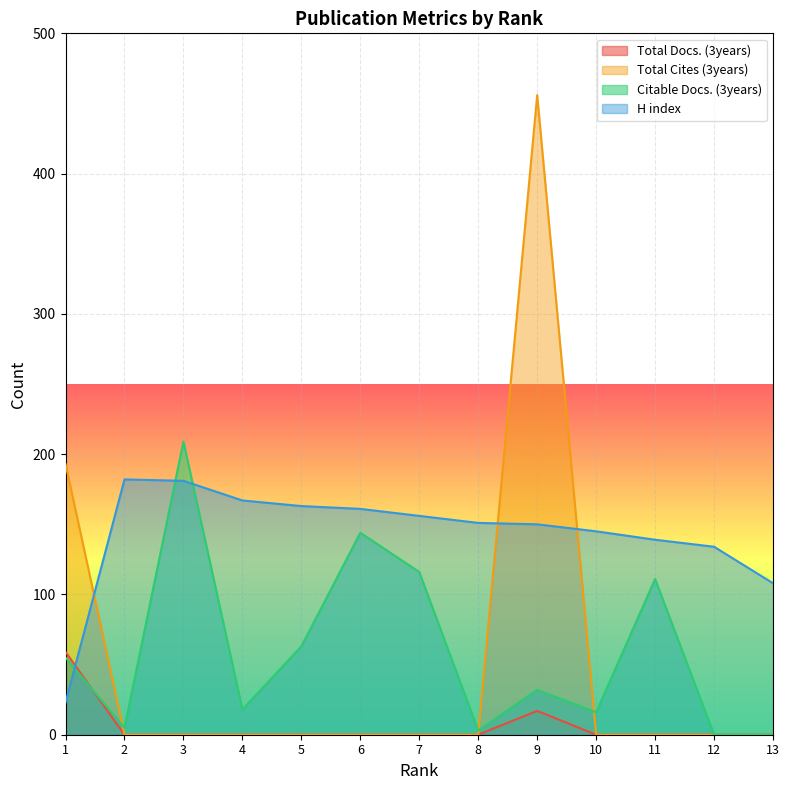

In Total Cites (3years), how many points are higher than both neighbors (excluding endpoints)?

1